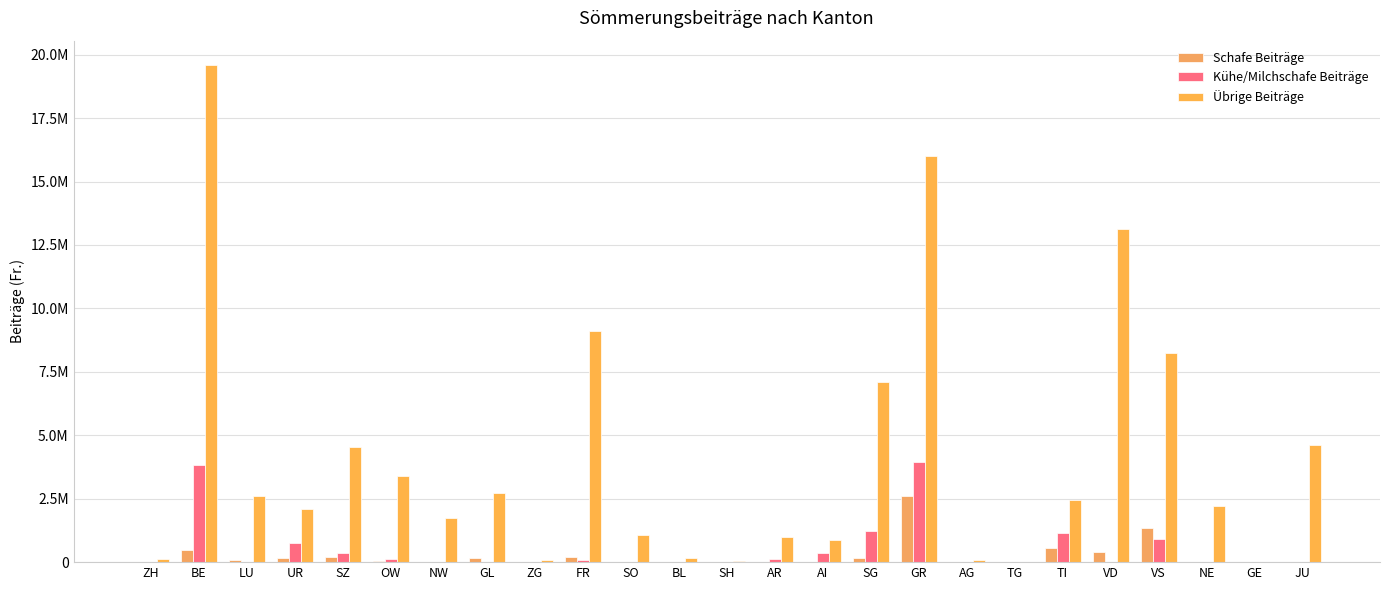

Are the bars grouped side by side (vs. stacked)?

Yes